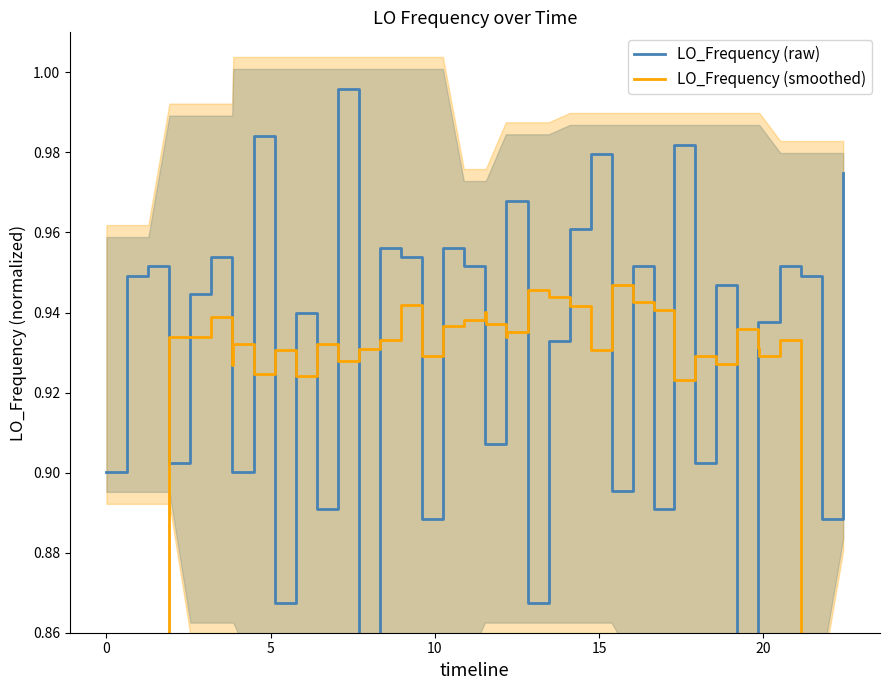

True or false: LO_Frequency (raw) has more than 1 points higher than both neighbors.

True